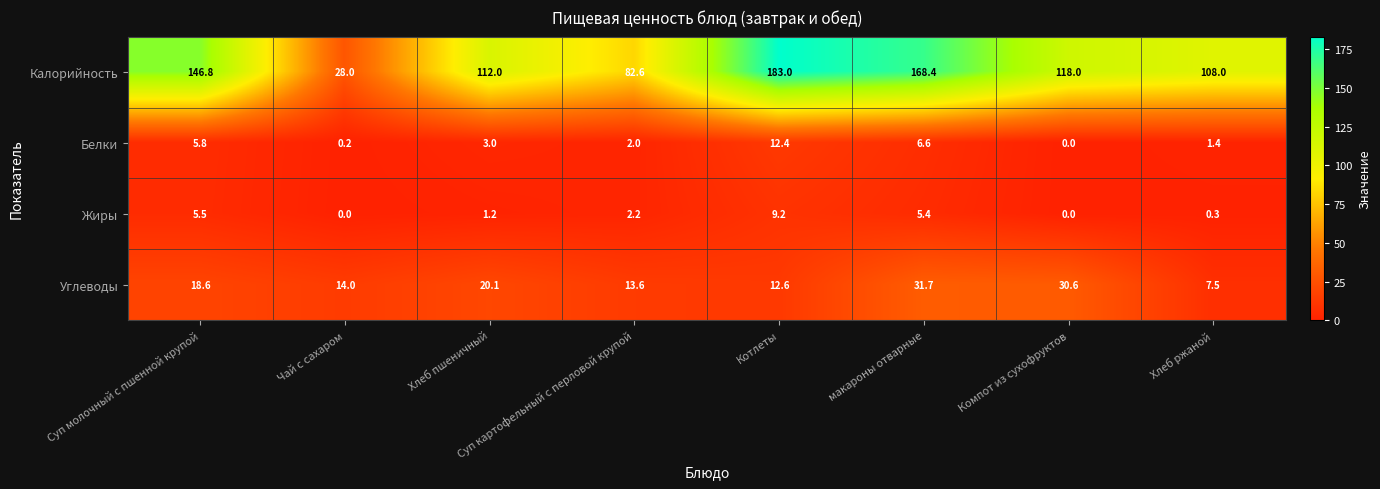

At how many categories does at least one series exceed 156?

2